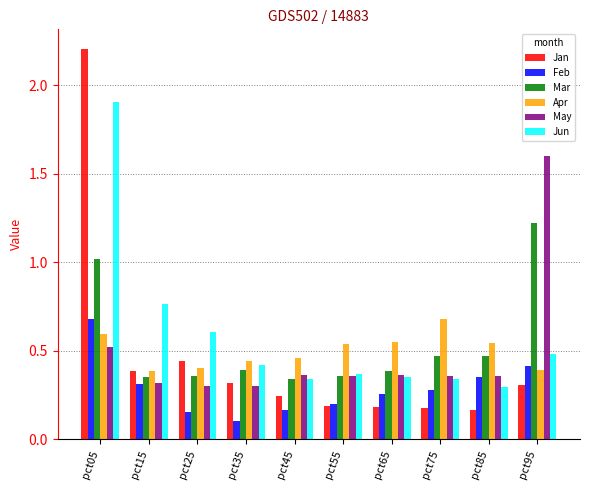

What is the maximum value for Jun?

1.9